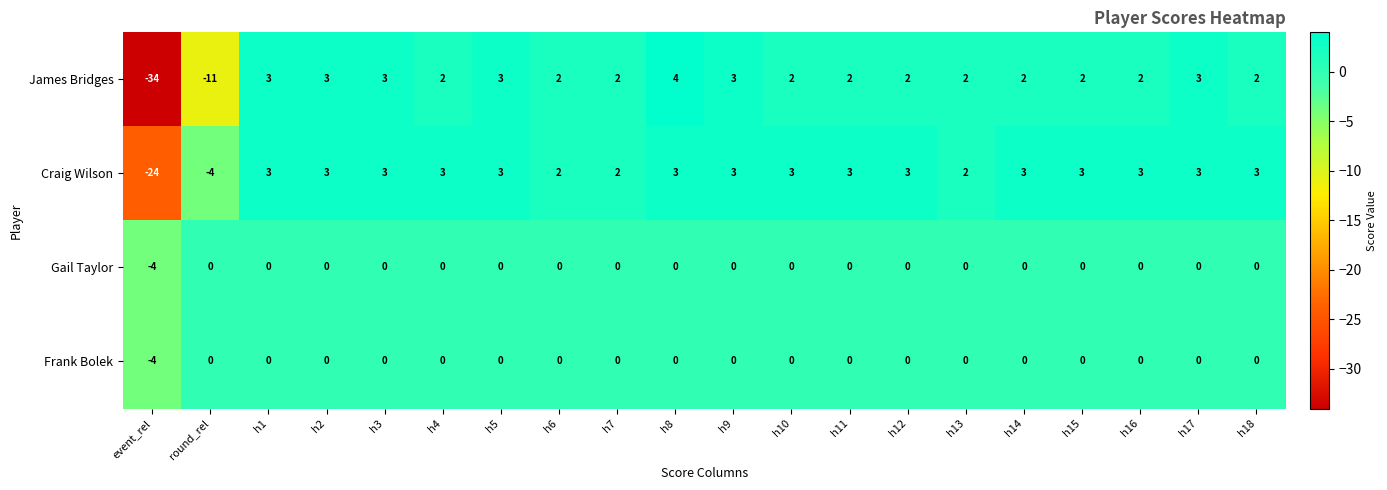

What is the total value across all series at h2?

6